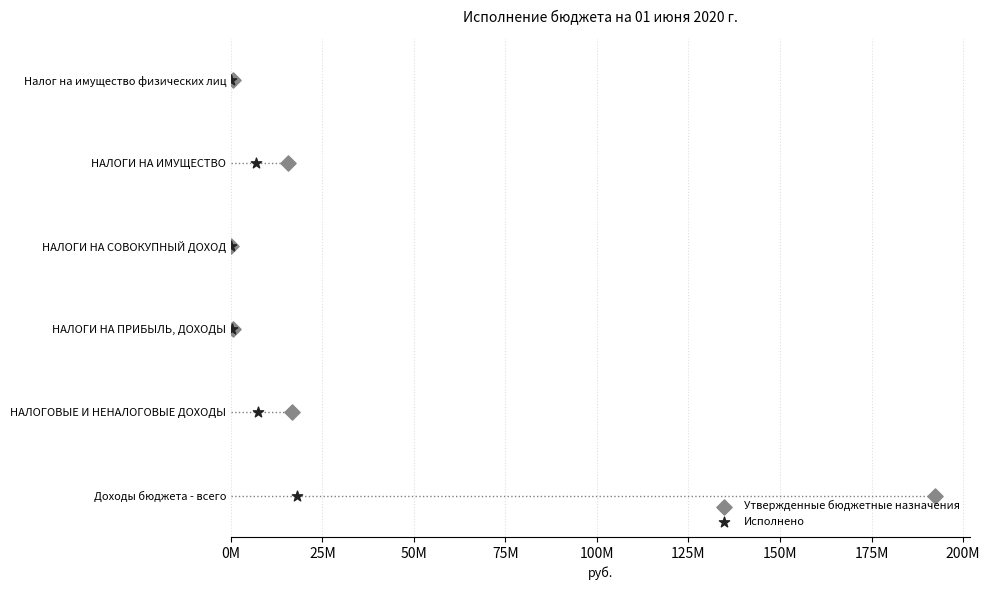

Which series contains the highest Y value?

Утвержденные бюджетные назначения